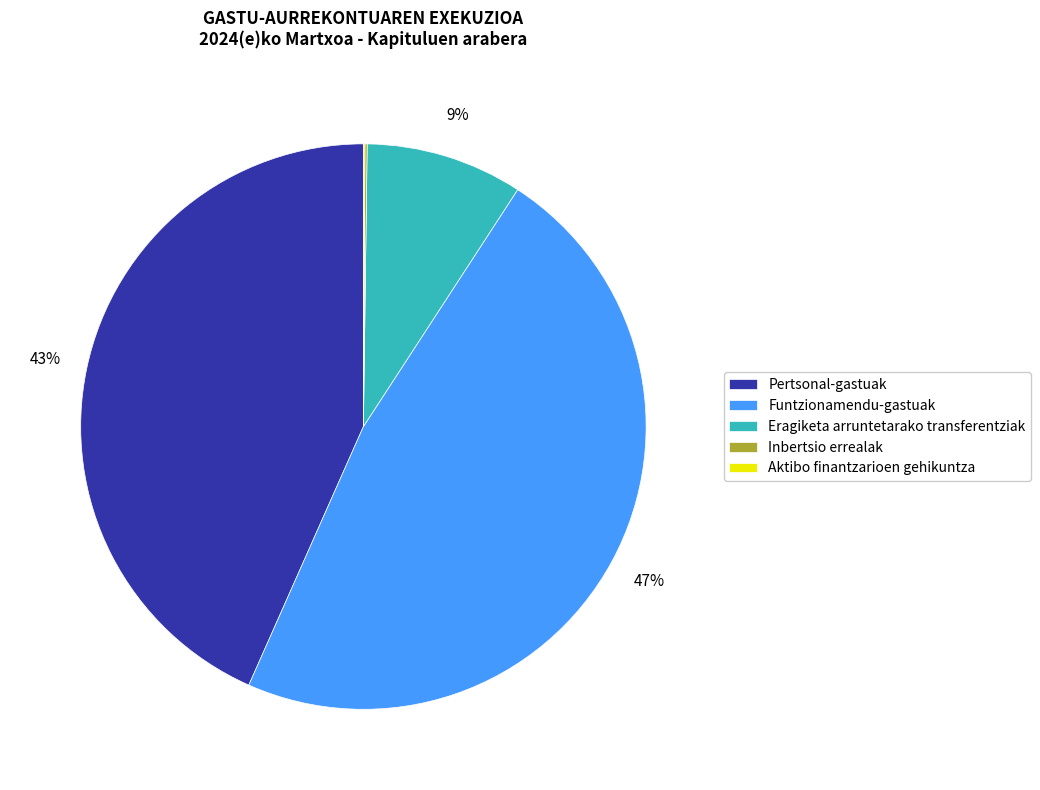

True or false: Eragiketa arruntetarako transferentziak accounts for 23% of the total.

False